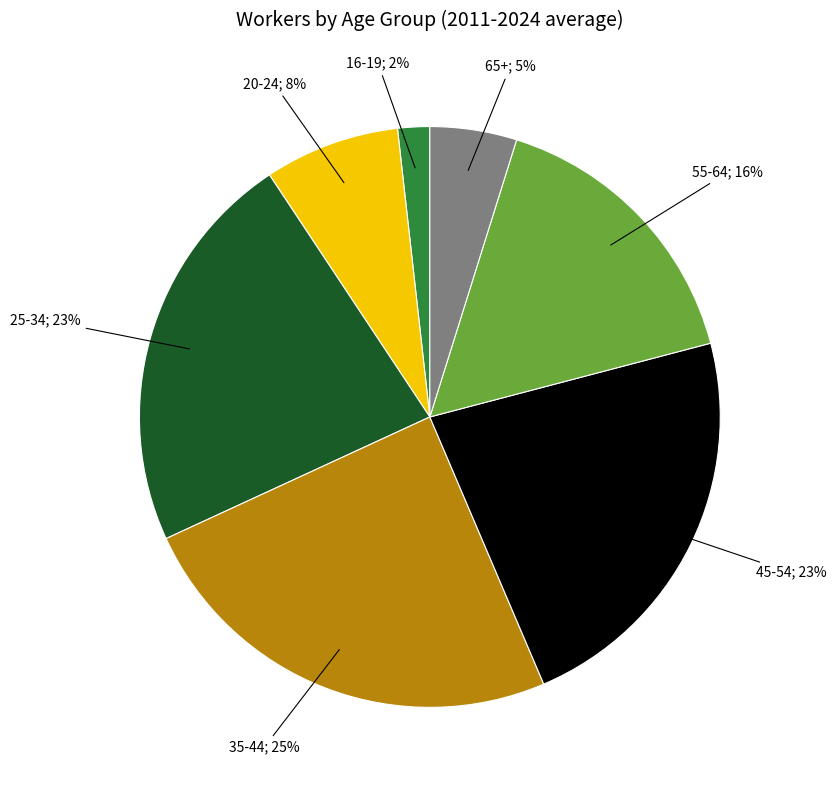

Is there a majority slice in this chart?

No